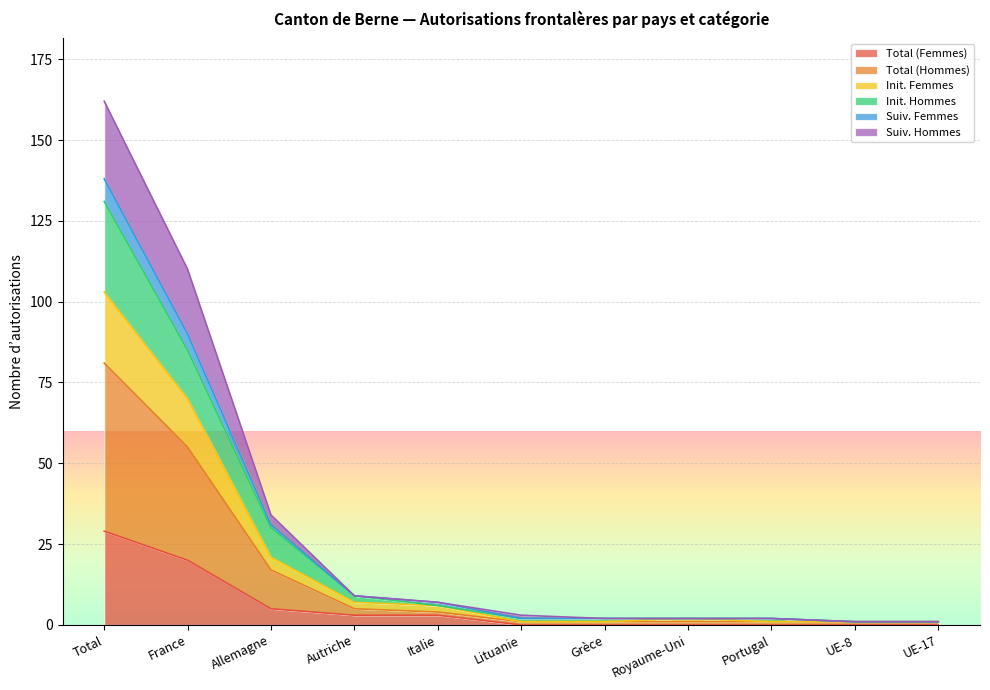

Does the chart display data point markers on the line(s)?

No